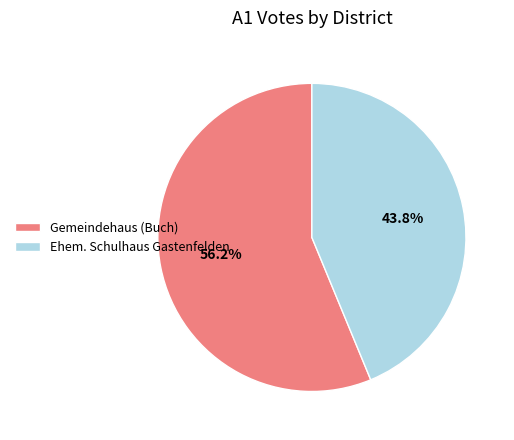

What is the majority slice?

Gemeindehaus (Buch)